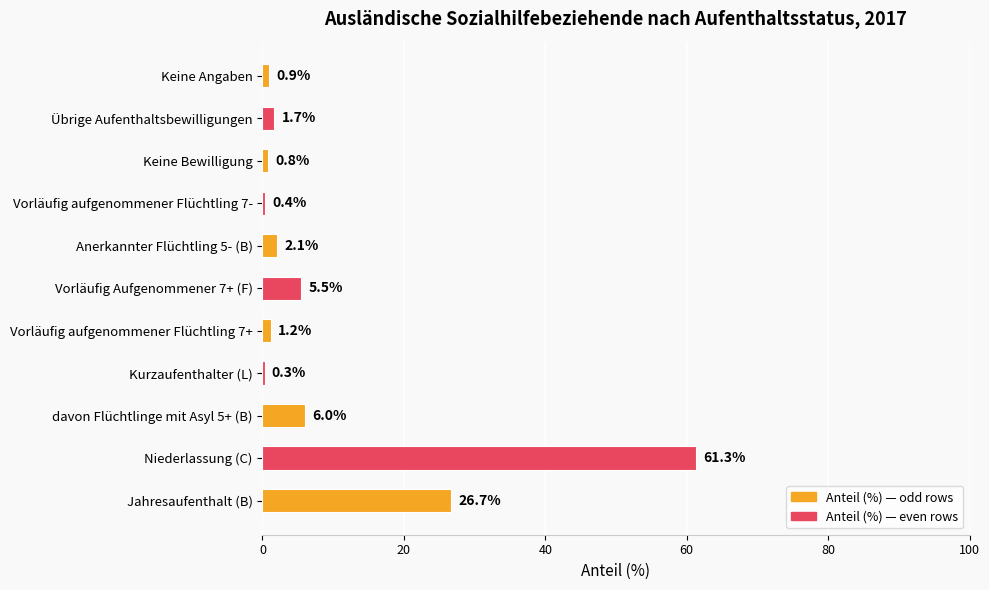

What is the sum of the values at Keine Bewilligung and Übrige Aufenthaltsbewilligungen?

2.5